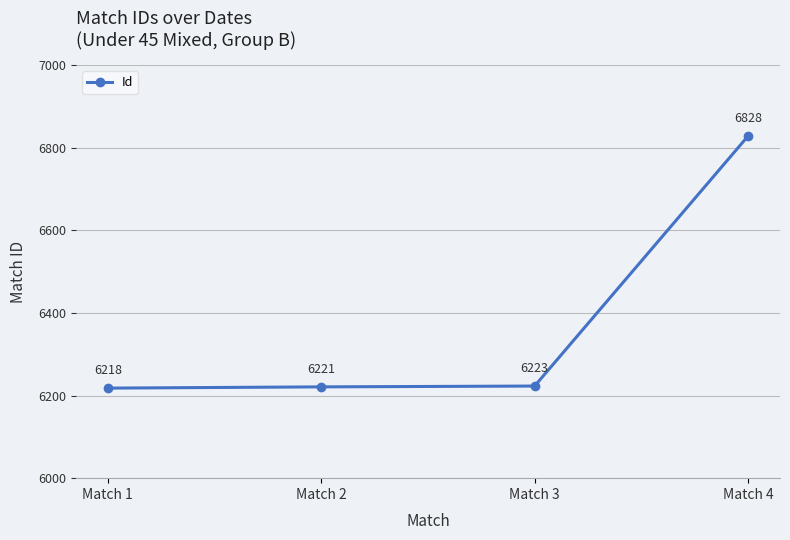

Between Match 2 and Match 1, which is larger?

Match 2